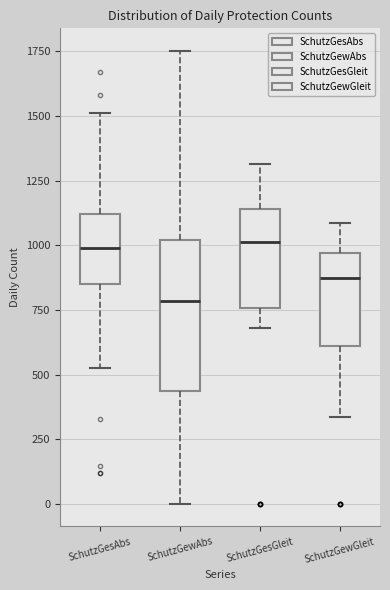

Reading left to right, transcribe this box plot: for each box, give where its median line is, the range the box spans, and where its two whiskers end, as read against the y-axis. The values are not printed on the chart, so give them approximately, as read against the axis.

SchutzGesAbs: median 1000, box 850 to 1100, whiskers 550 to 1500
SchutzGewAbs: median 800, box 450 to 1000, whiskers 0 to 1750
SchutzGesGleit: median 1000, box 750 to 1150, whiskers 700 to 1300
SchutzGewGleit: median 850, box 600 to 950, whiskers 350 to 1100